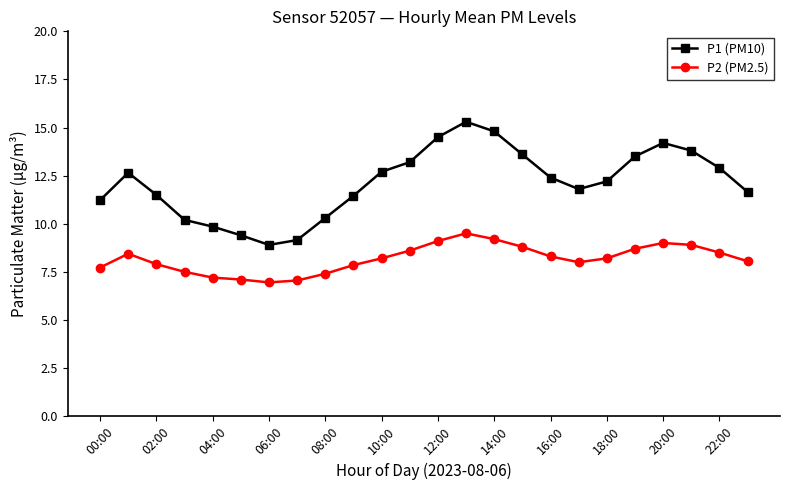

True or false: P1 (PM10) has more than 0 interior local peaks.

True